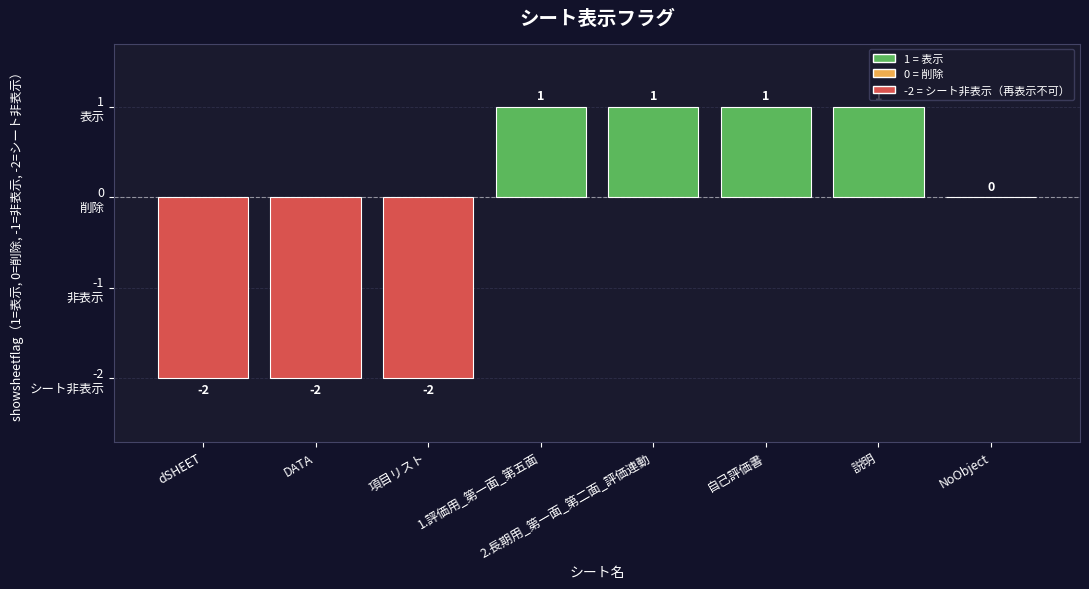

What is the label of the 1st bar from the right?

NoObject